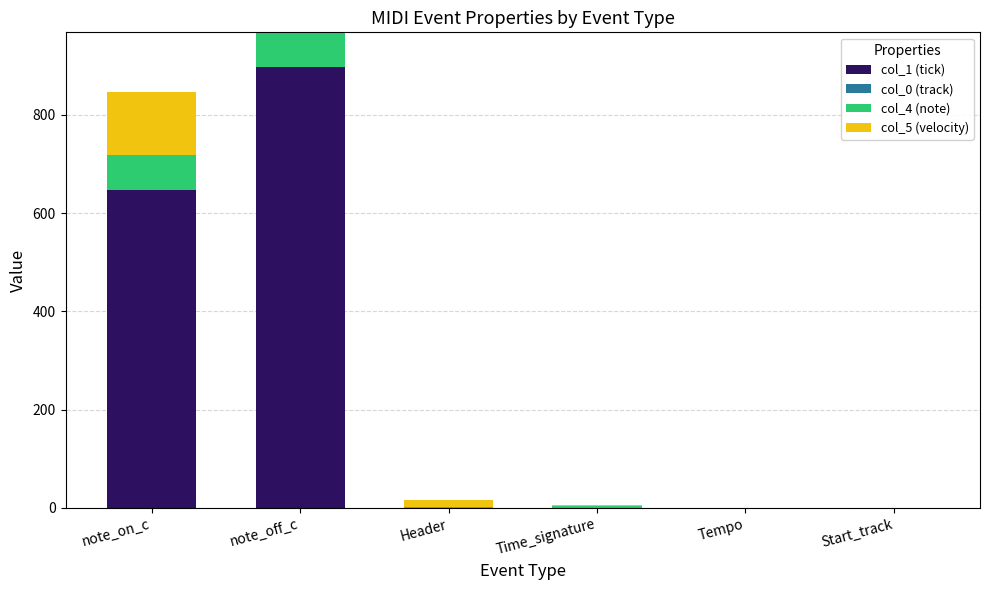

Are the bars grouped side by side (vs. stacked)?

No